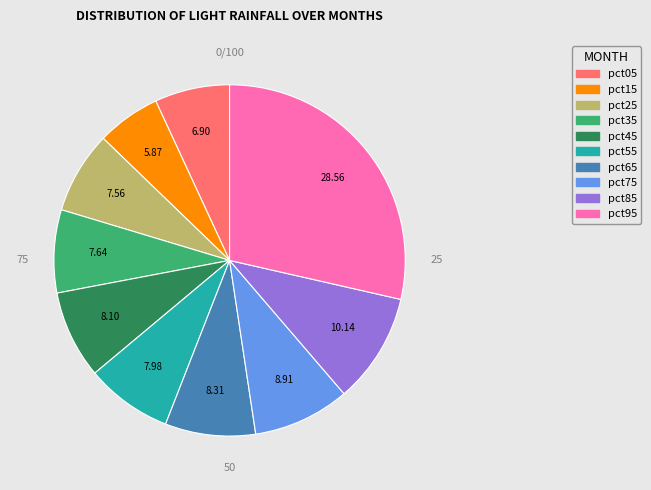

How many slices are in this pie chart?

10